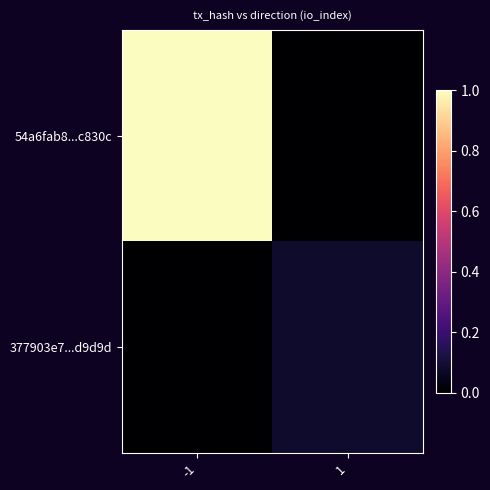

What is the total value across all series at 1?

0.1